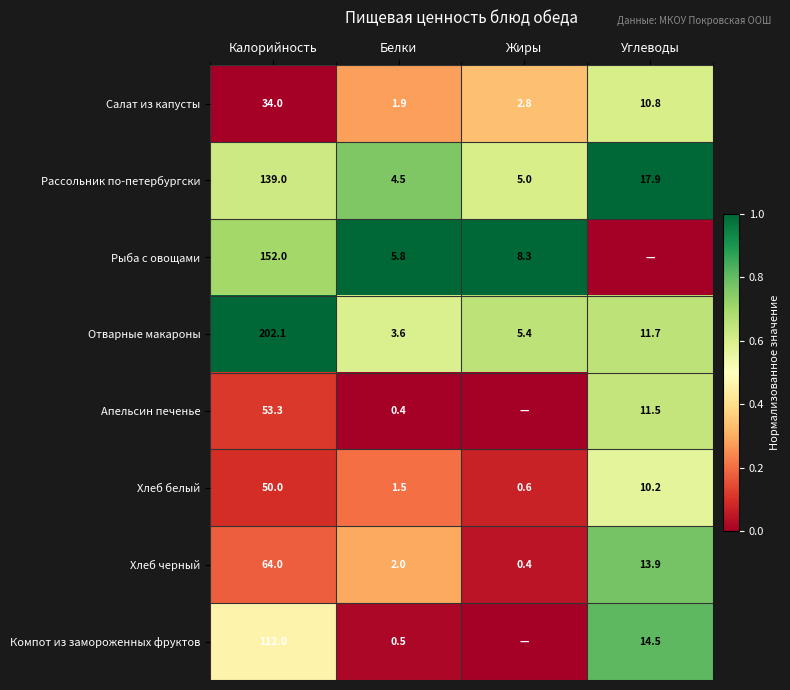

What is the greatest value displayed?

1.0